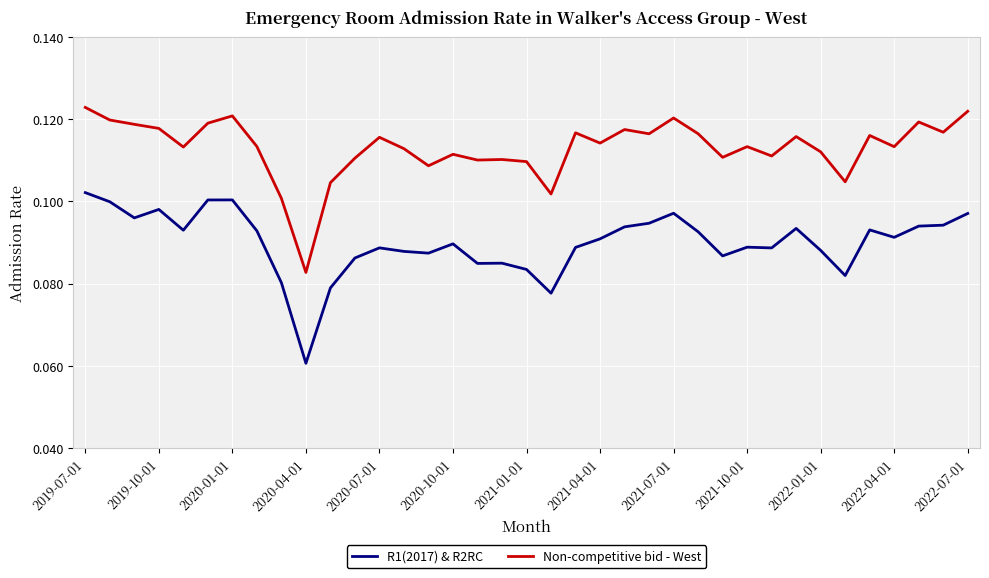

Rank the series by their average value, from lowest to highest.

R1(2017) & R2RC, Non-competitive bid - West